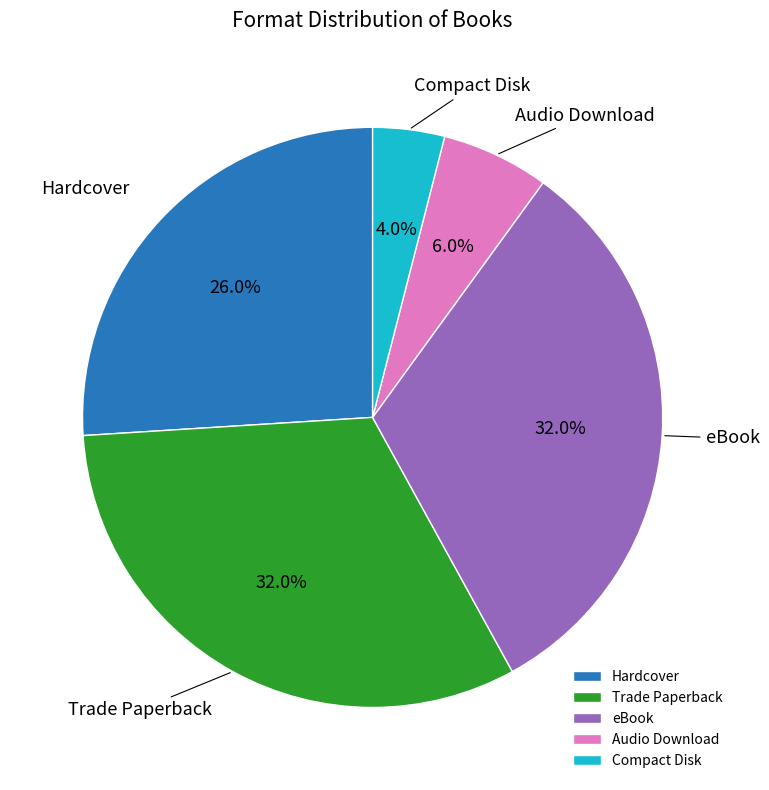

Which category has the smallest portion of the pie?

Compact Disk